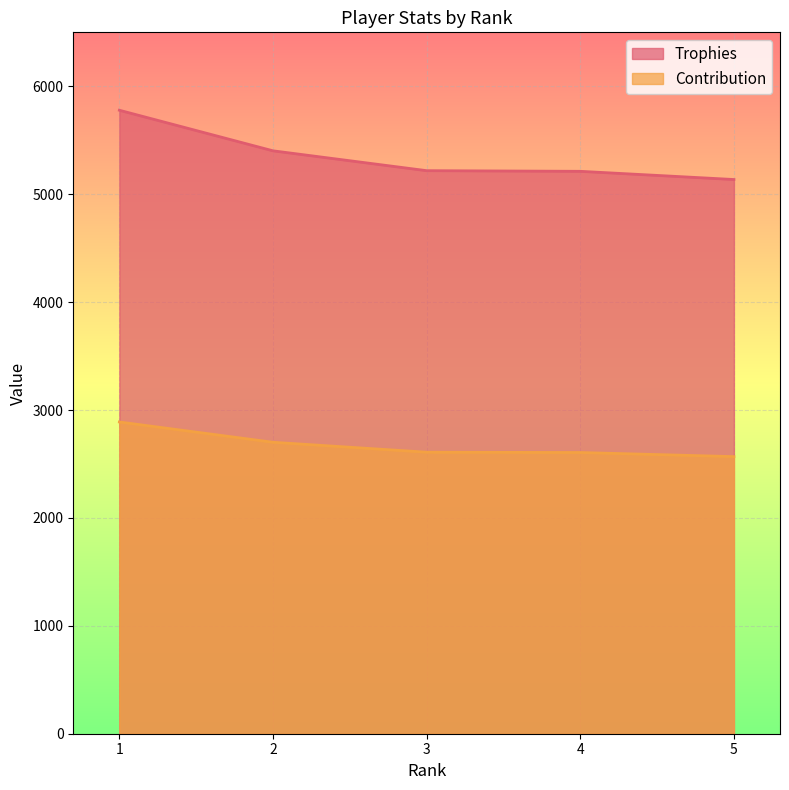

What is the minimum value shown in the chart?

2568